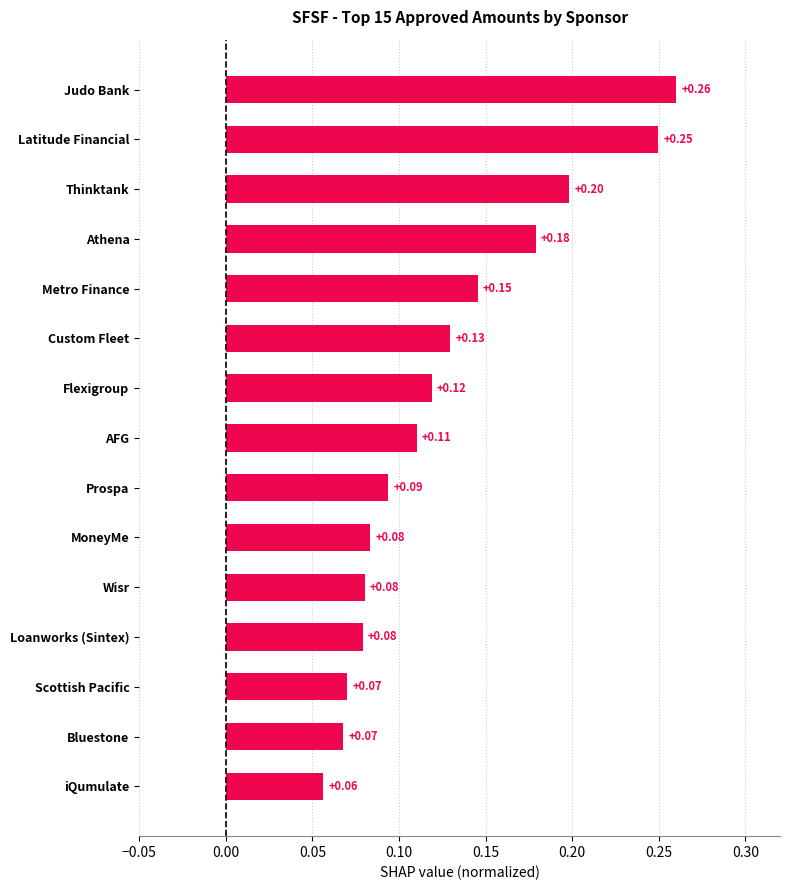

At which category does the chart reach its minimum across all series?

iQumulate